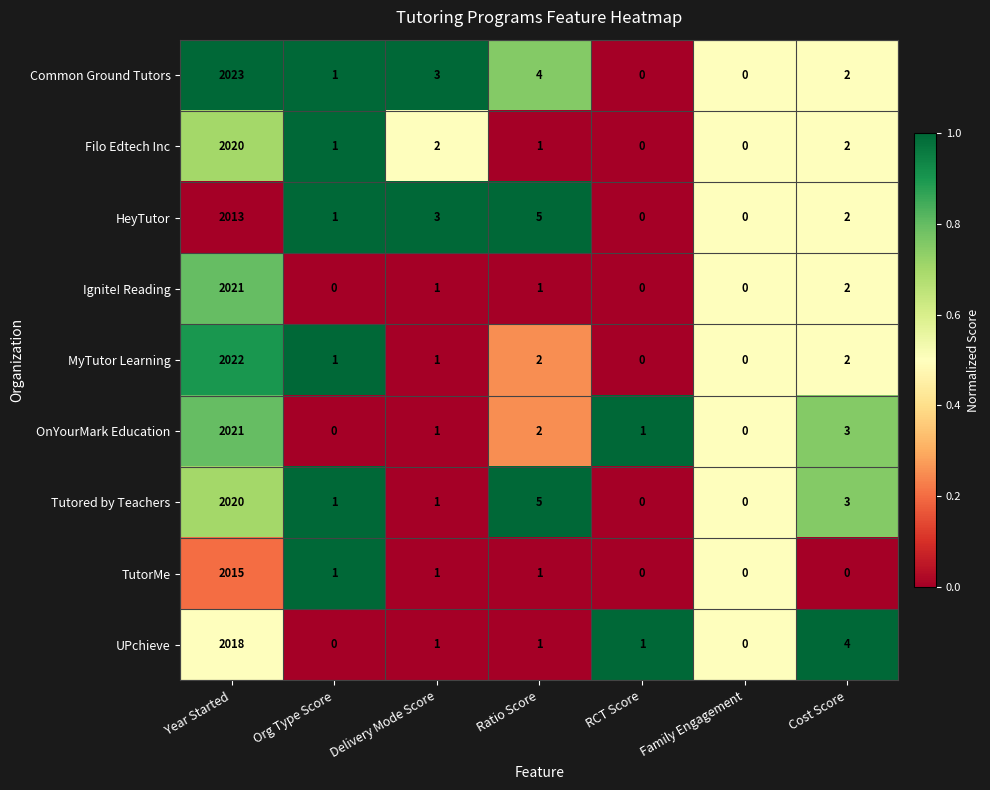

Is it true that Ignite! Reading equals 1 at Delivery Mode Score?

True